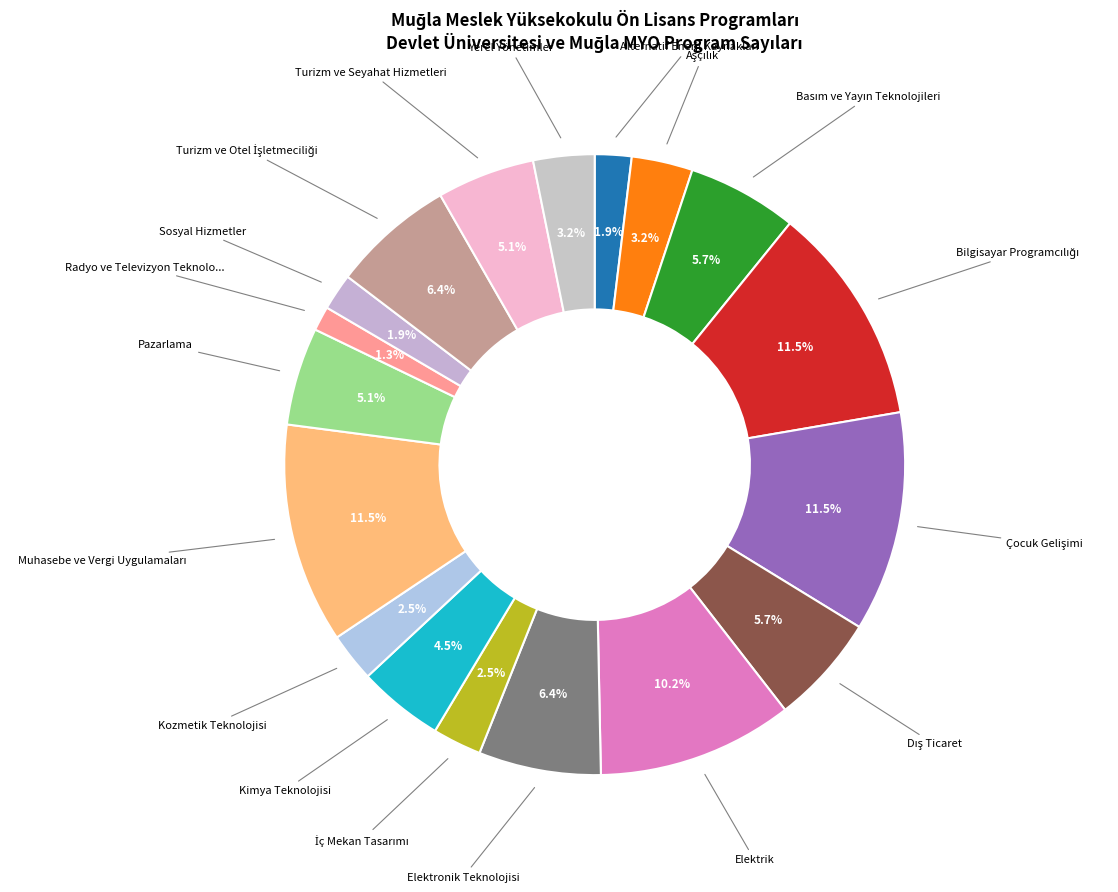

Rank the categories by value from lowest to highest.

Radyo ve Televizyon Teknolojisi, Alternatif Enerji Kaynakları, Sosyal Hizmetler, İç Mekan Tasarımı, Kozmetik Teknolojisi, Aşçılık, Yerel Yönetimler, Kimya Teknolojisi, Pazarlama, Turizm ve Seyahat Hizmetleri, Basım ve Yayın Teknolojileri, Dış Ticaret, Elektronik Teknolojisi, Turizm ve Otel İşletmeciliği, Elektrik, Bilgisayar Programcılığı, Çocuk Gelişimi, Muhasebe ve Vergi Uygulamaları